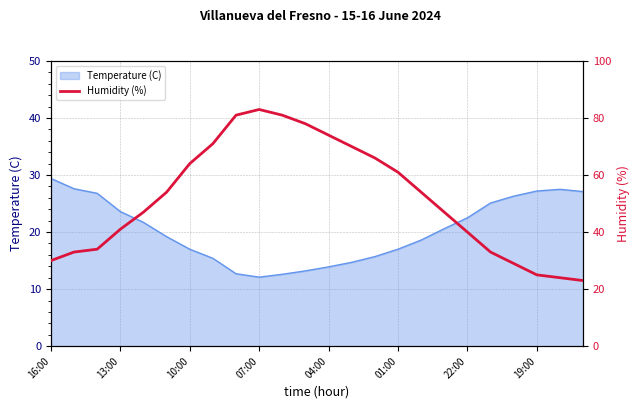

What is the minimum value shown in the chart?

23